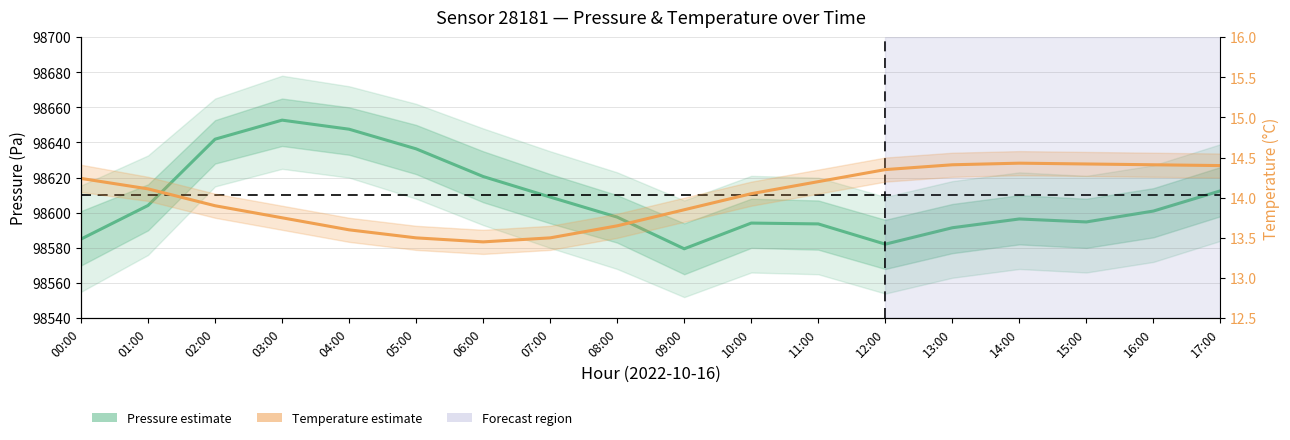

What is the sum of all Temperature estimate values?

252.2